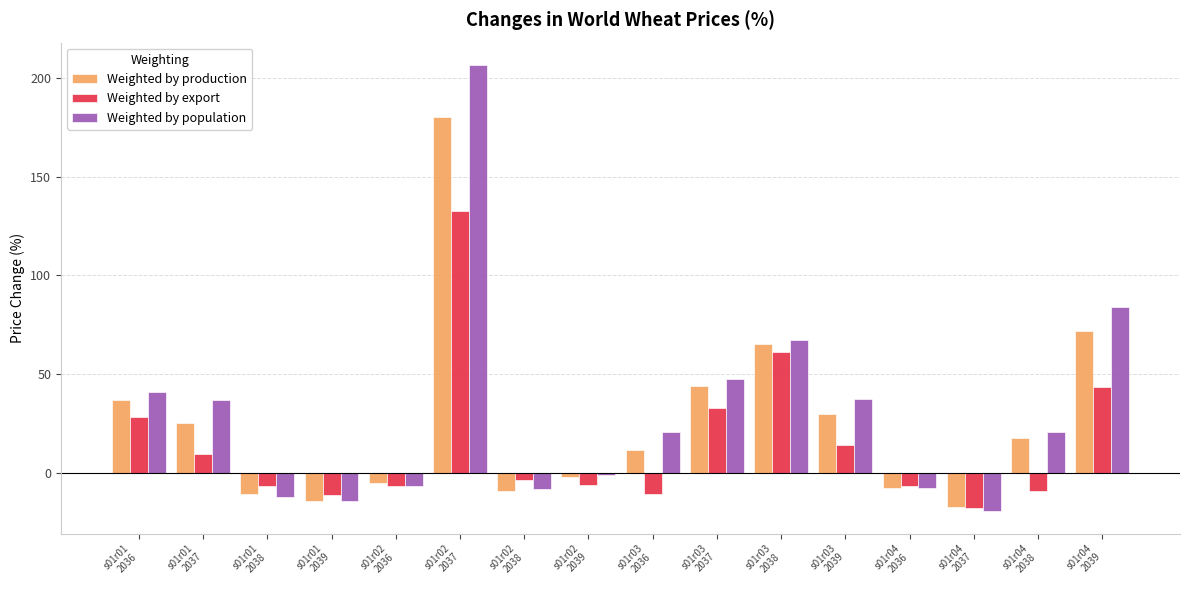

How many bars are there in total?

48